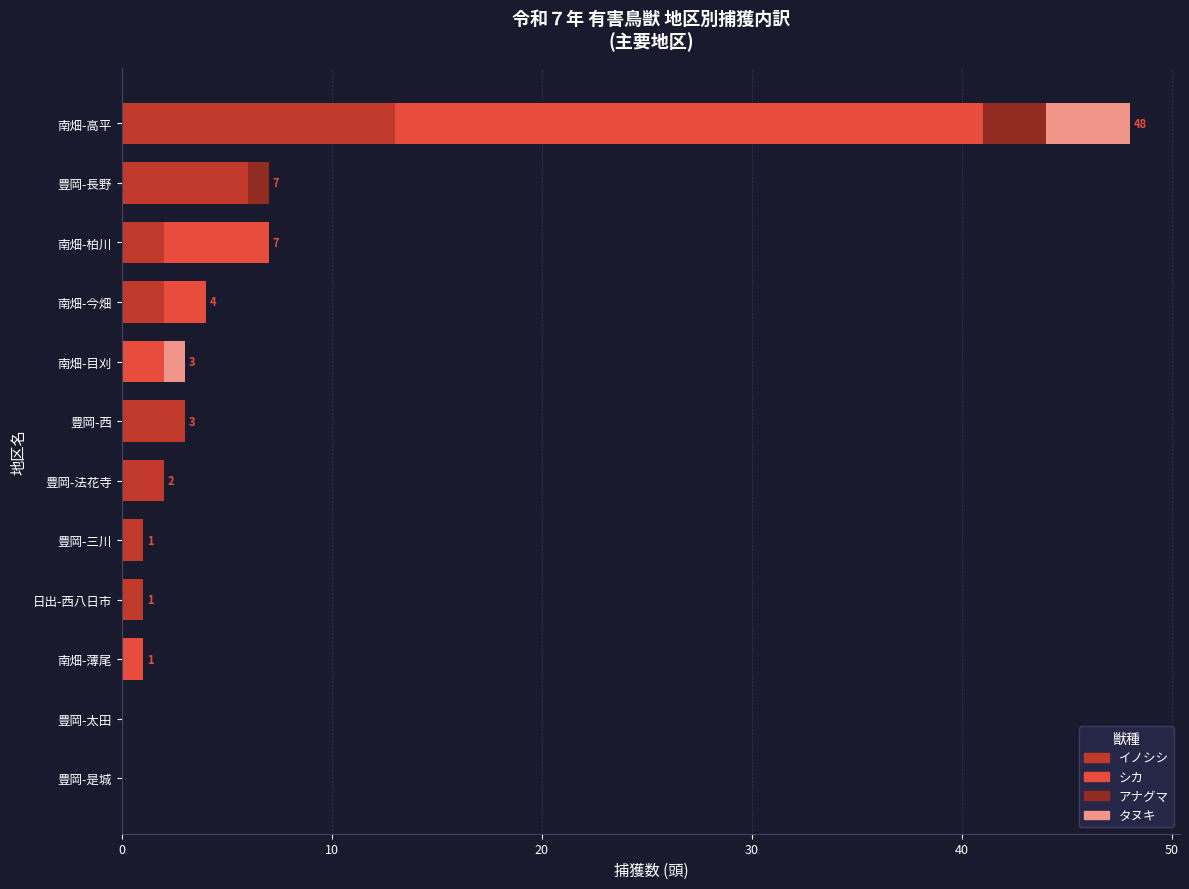

The イノシシ series shows 2 at 豊岡-法花寺. True or false?

True